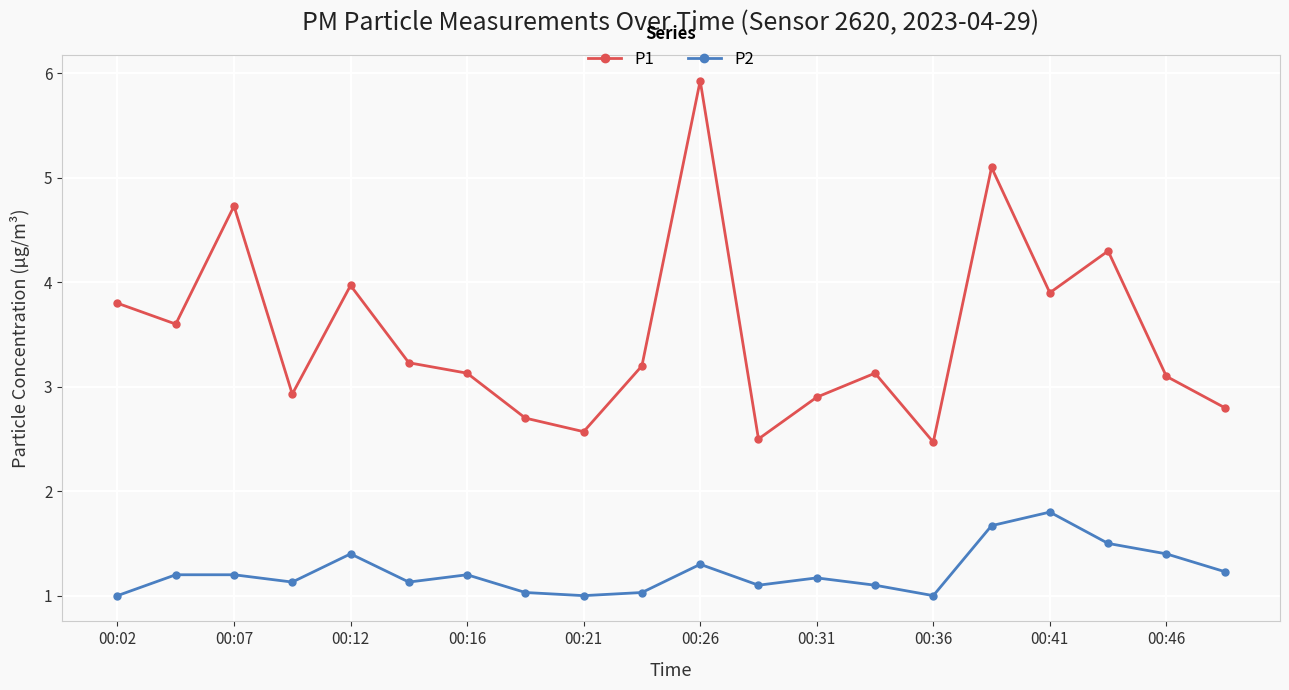

Which series has the largest total across all categories?

P1